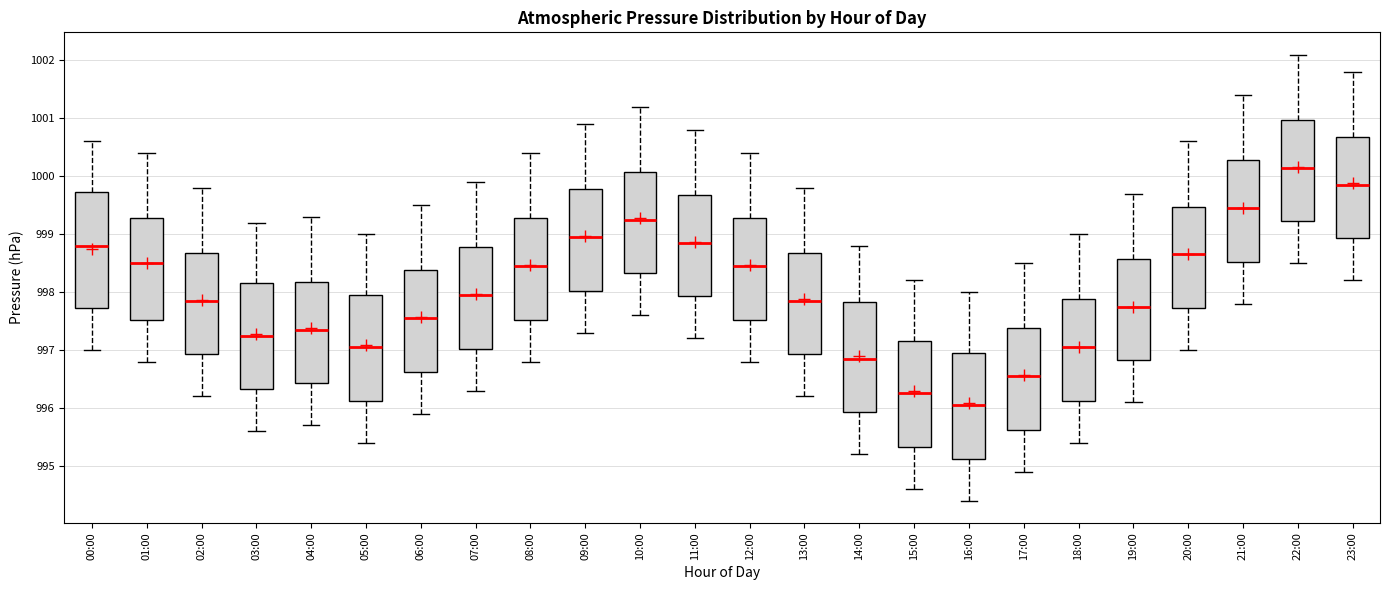

Reading left to right, read every box against the y-axis: the position of its median line, the range the box covers, and the ends of its whiskers. The values are not printed on the chart, so give them approximately, as read against the axis.

00:00: median 998.8, box 997.7 to 999.7, whiskers 997.0 to 1000.6
01:00: median 998.5, box 997.5 to 999.3, whiskers 996.8 to 1000.4
02:00: median 997.9, box 996.9 to 998.7, whiskers 996.2 to 999.8
03:00: median 997.3, box 996.3 to 998.2, whiskers 995.6 to 999.2
04:00: median 997.4, box 996.4 to 998.2, whiskers 995.7 to 999.3
05:00: median 997.1, box 996.1 to 998.0, whiskers 995.4 to 999.0
06:00: median 997.6, box 996.6 to 998.4, whiskers 995.9 to 999.5
07:00: median 998.0, box 997.0 to 998.8, whiskers 996.3 to 999.9
08:00: median 998.5, box 997.5 to 999.3, whiskers 996.8 to 1000.4
09:00: median 999.0, box 998.0 to 999.8, whiskers 997.3 to 1000.9
10:00: median 999.3, box 998.3 to 1000.1, whiskers 997.6 to 1001.2
11:00: median 998.9, box 997.9 to 999.7, whiskers 997.2 to 1000.8
12:00: median 998.5, box 997.5 to 999.3, whiskers 996.8 to 1000.4
13:00: median 997.9, box 996.9 to 998.7, whiskers 996.2 to 999.8
14:00: median 996.9, box 995.9 to 997.8, whiskers 995.2 to 998.8
15:00: median 996.3, box 995.3 to 997.2, whiskers 994.6 to 998.2
16:00: median 996.1, box 995.1 to 997.0, whiskers 994.4 to 998.0
17:00: median 996.6, box 995.6 to 997.4, whiskers 994.9 to 998.5
18:00: median 997.1, box 996.1 to 997.9, whiskers 995.4 to 999.0
19:00: median 997.8, box 996.8 to 998.6, whiskers 996.1 to 999.7
20:00: median 998.7, box 997.7 to 999.5, whiskers 997.0 to 1000.6
21:00: median 999.5, box 998.5 to 1000.3, whiskers 997.8 to 1001.4
22:00: median 1000.2, box 999.2 to 1001.0, whiskers 998.5 to 1002.1
23:00: median 999.9, box 998.9 to 1000.7, whiskers 998.2 to 1001.8